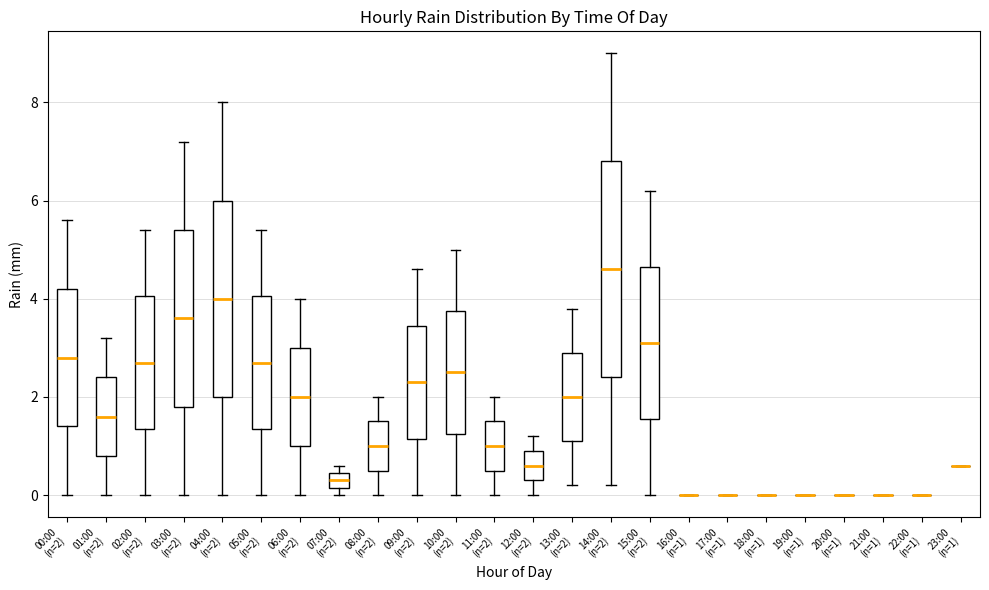

Where does the median line of the box for 01:00 (n=2) sit on the y-axis? The values are not printed on the chart, so give them approximately, as read against the axis.

1.6